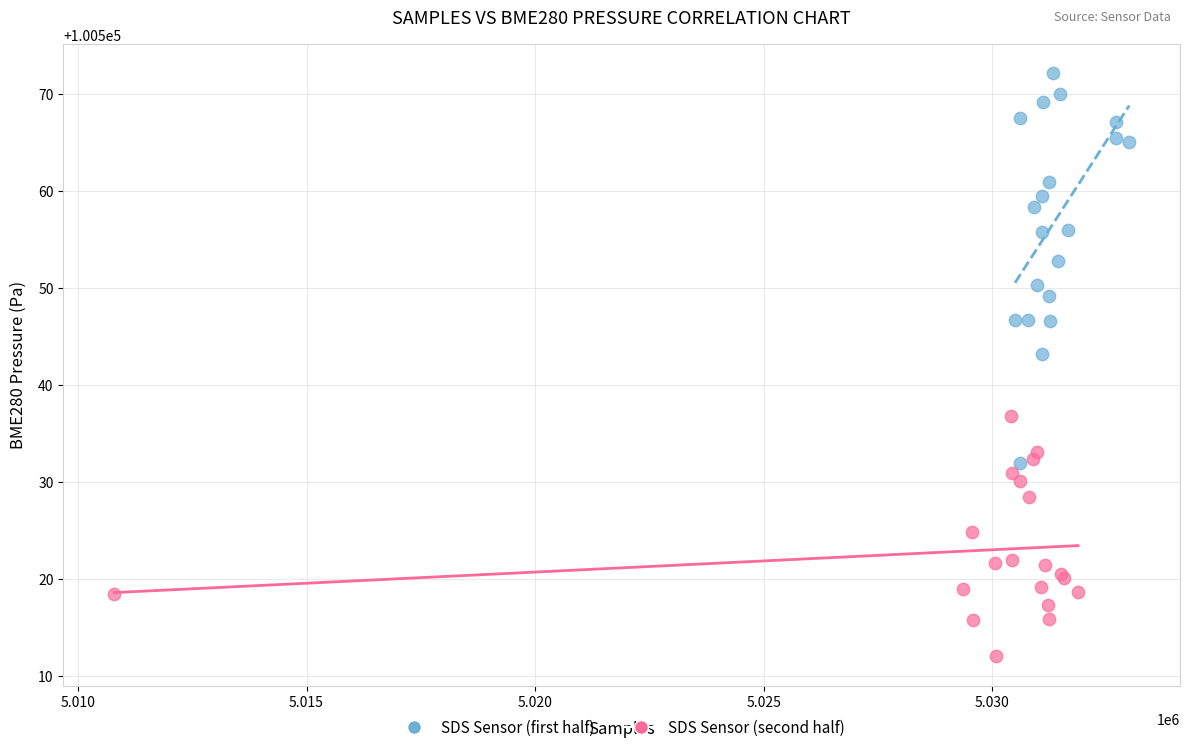

Which series reaches the minimum Y coordinate?

SDS Sensor (second half)